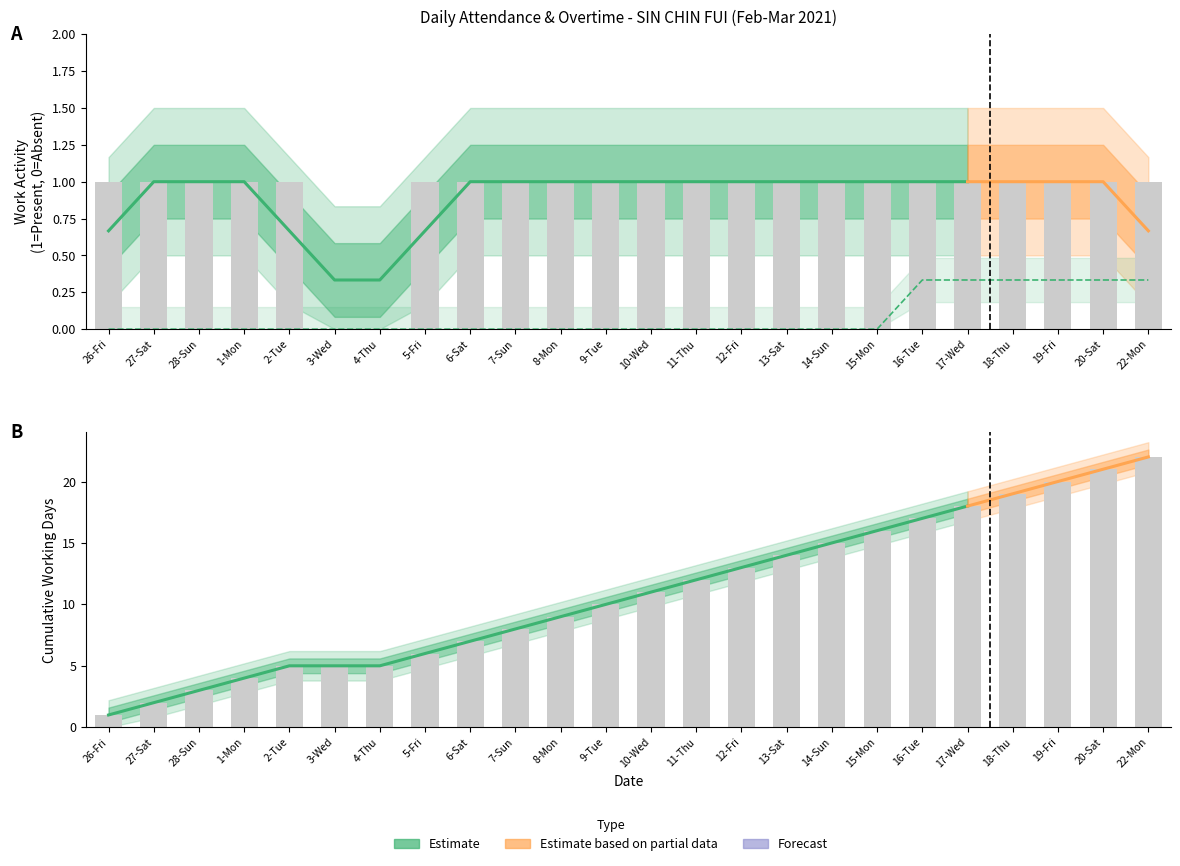

What is the average value?

1